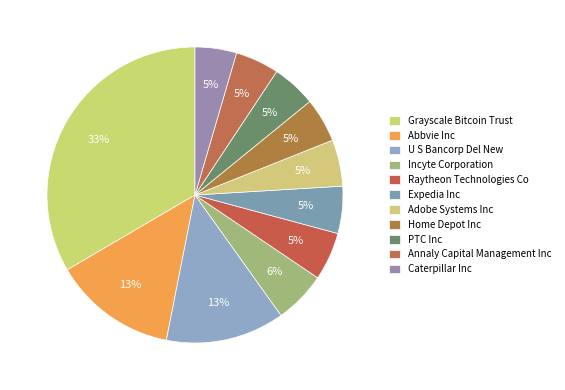

What is the largest slice in the pie chart?

Grayscale Bitcoin Trust